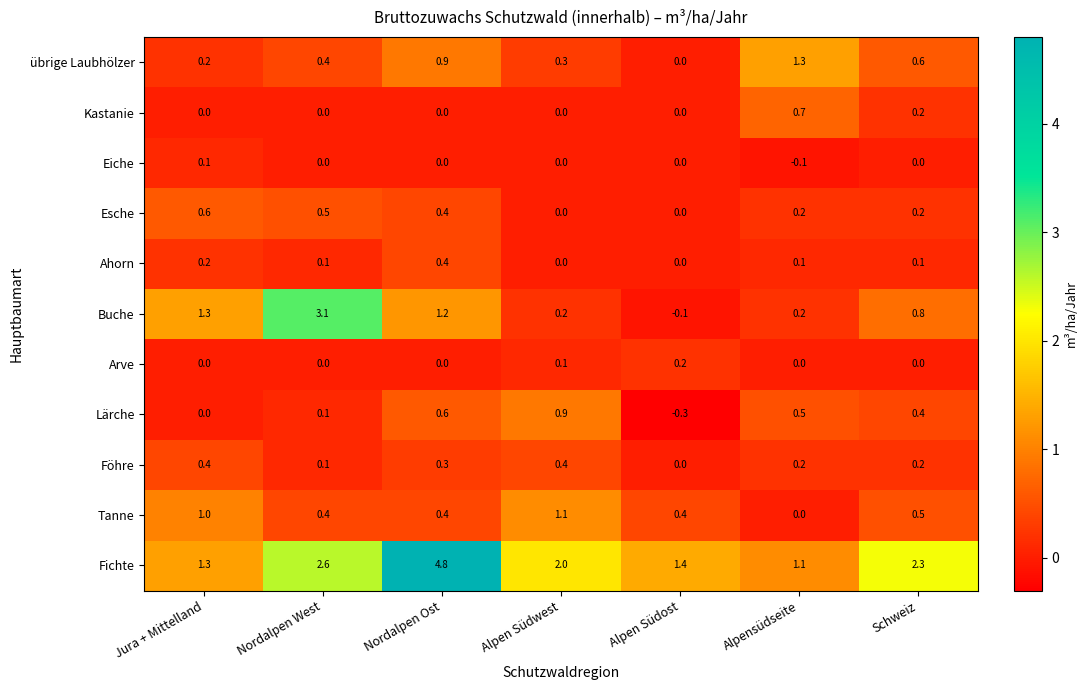

Rank the categories by Lärche value from lowest to highest.

Alpen Südost, Jura + Mittelland, Nordalpen West, Schweiz, Alpensüdseite, Nordalpen Ost, Alpen Südwest